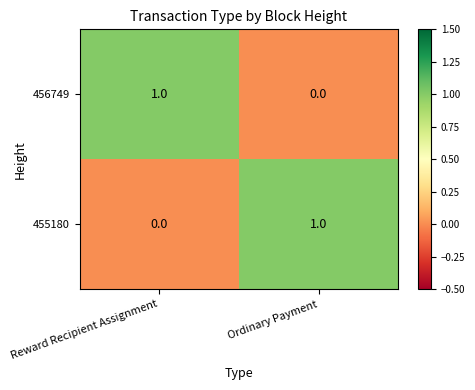

Rank the series at Ordinary Payment from highest to lowest value.

455180, 456749